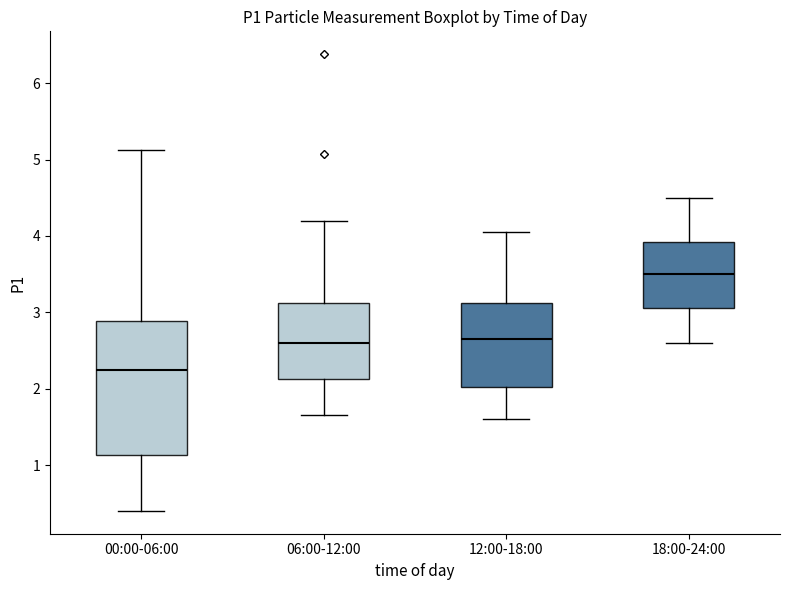

Where does the lower whisker of the box for 06:00-12:00 end on the y-axis? The values are not printed on the chart, so give them approximately, as read against the axis.

1.7